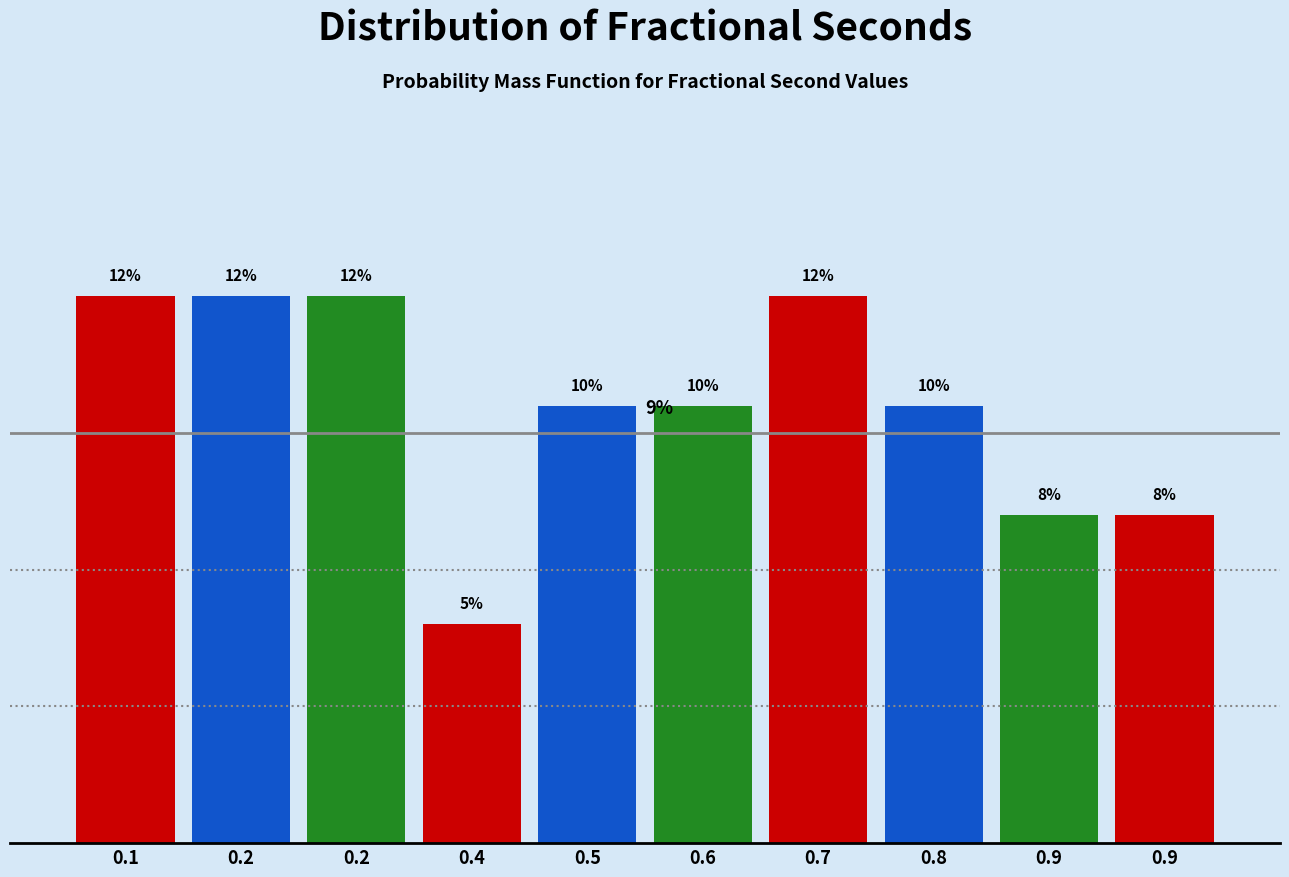

Are the bars horizontal?

No